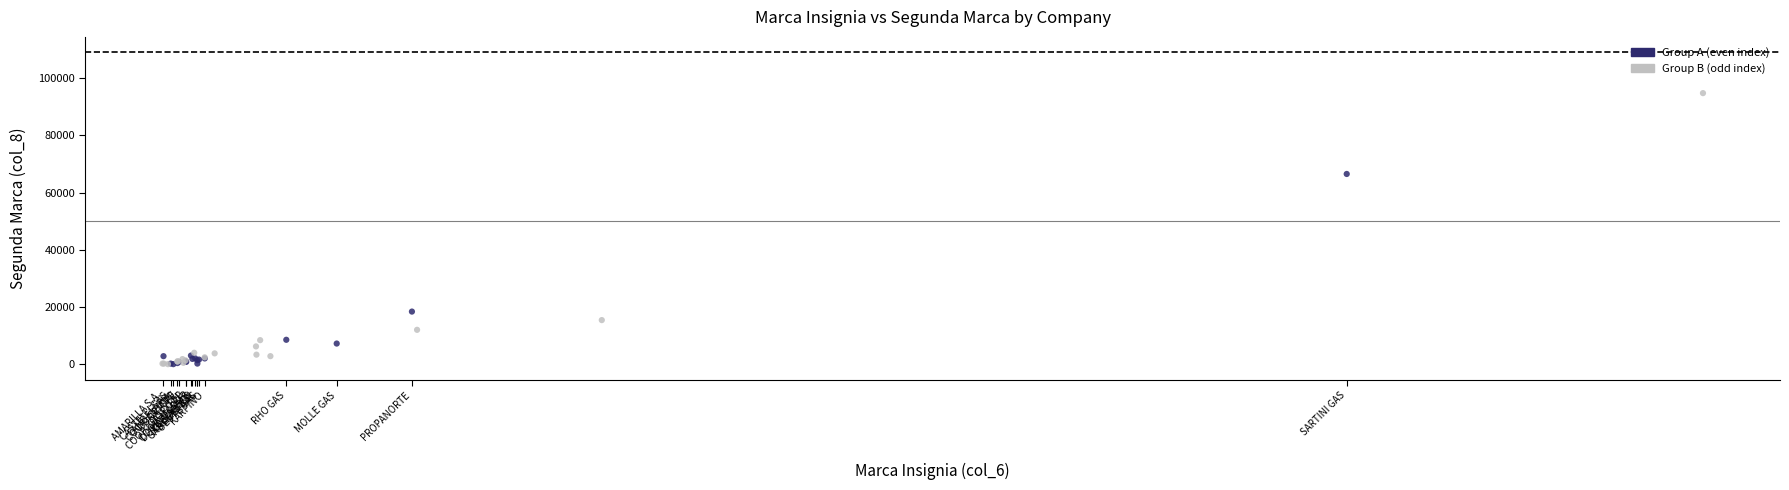

What are all the series names shown in the legend?

Group A (even index), Group B (odd index)